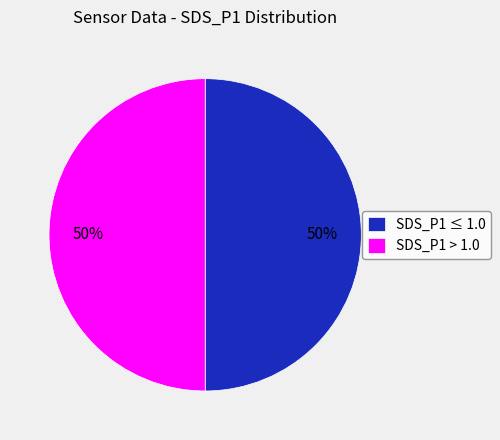

Approximately how many times larger is the value at SDS_P1 ≤ 1.0 compared to SDS_P1 > 1.0?

1.0